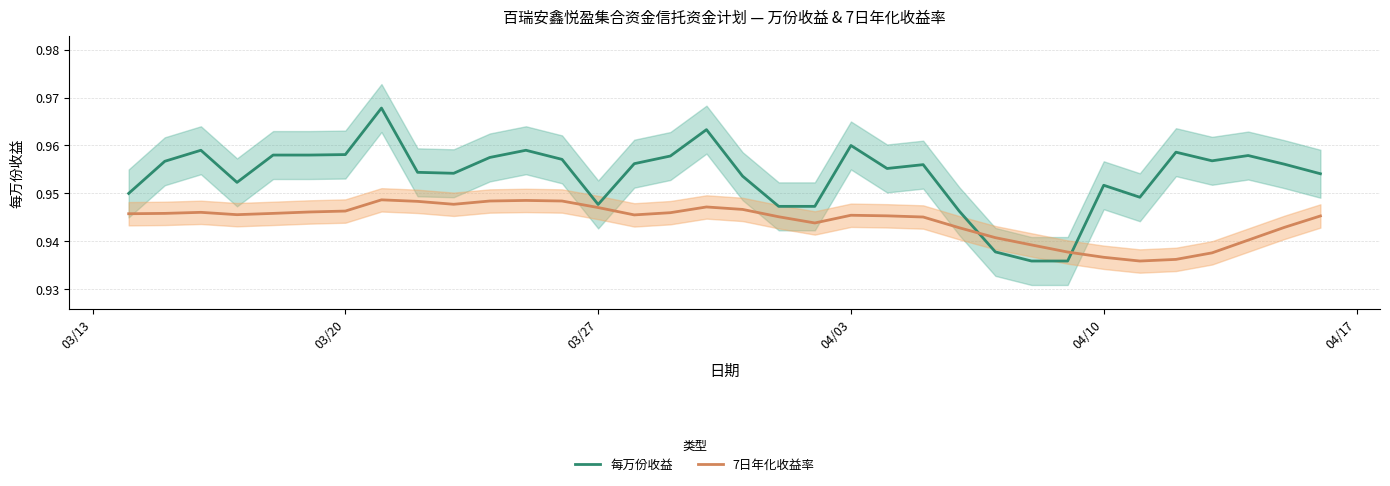

In 7日年化收益率, how many points are lower than both neighbors (excluding endpoints)?

5